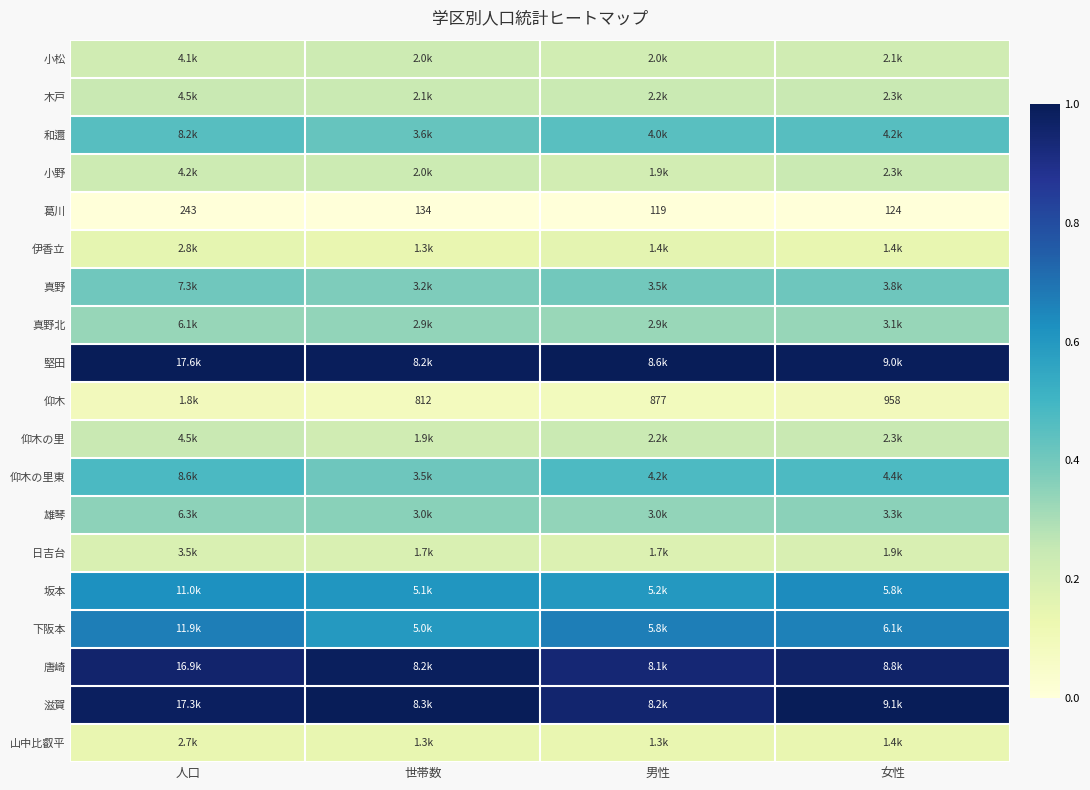

At which label is 葛川 closest to 181?

世帯数